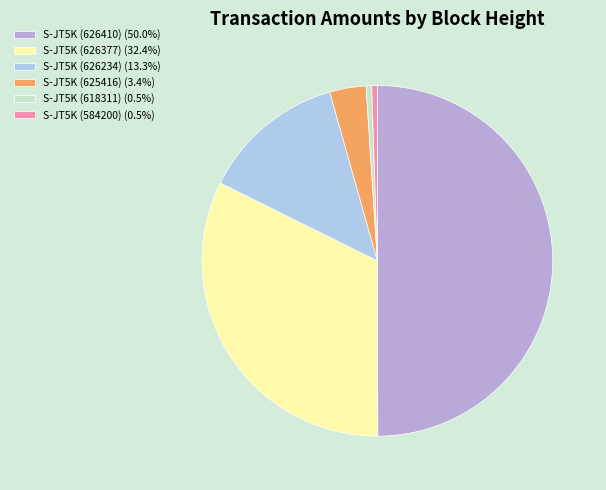

What is the smallest slice in the pie chart?

S-JT5K (618311)